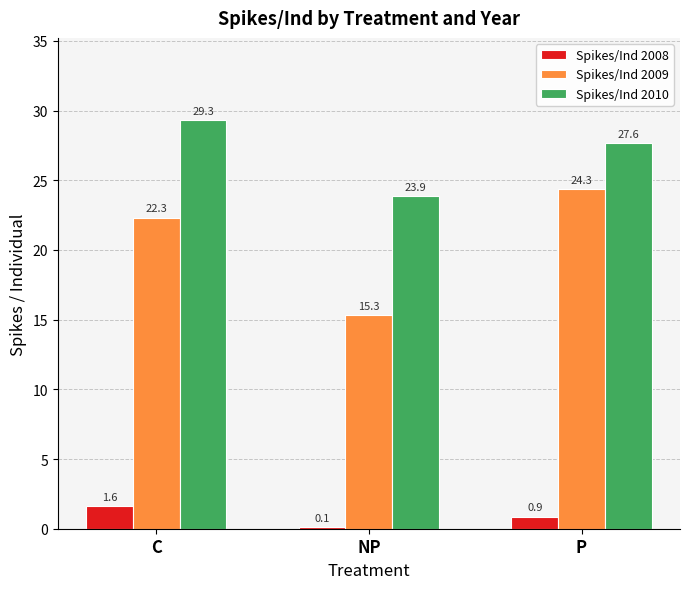

What is the label of the 1st bar from the right?

P